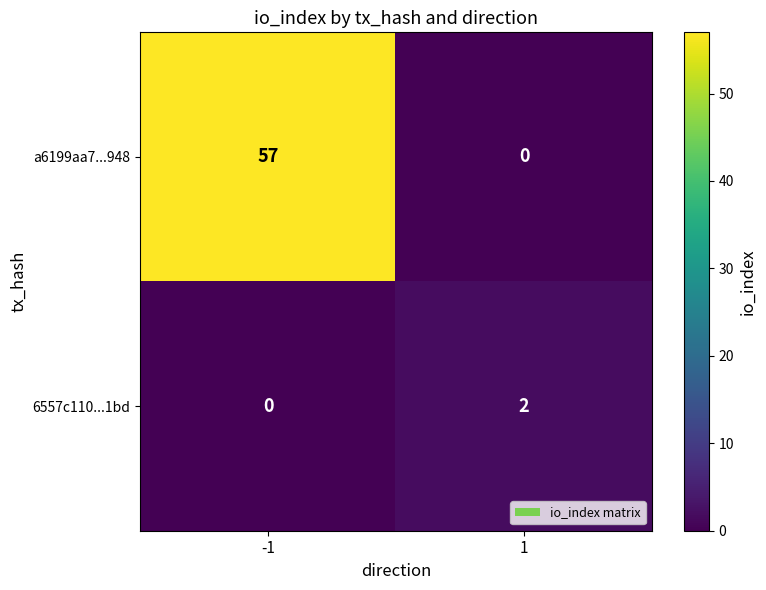

How many data points in a6199aa7...948 are less than 57?

1